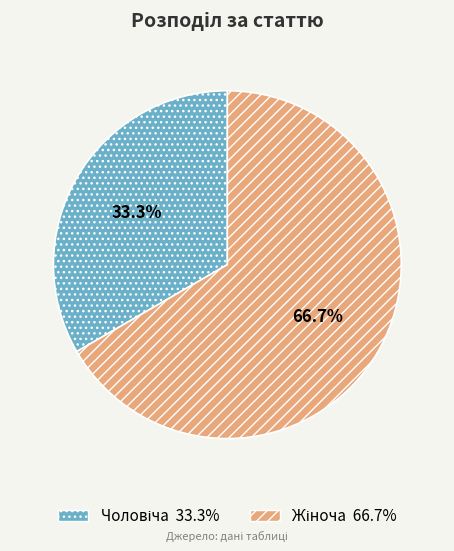

Is there a majority slice in this chart?

Yes